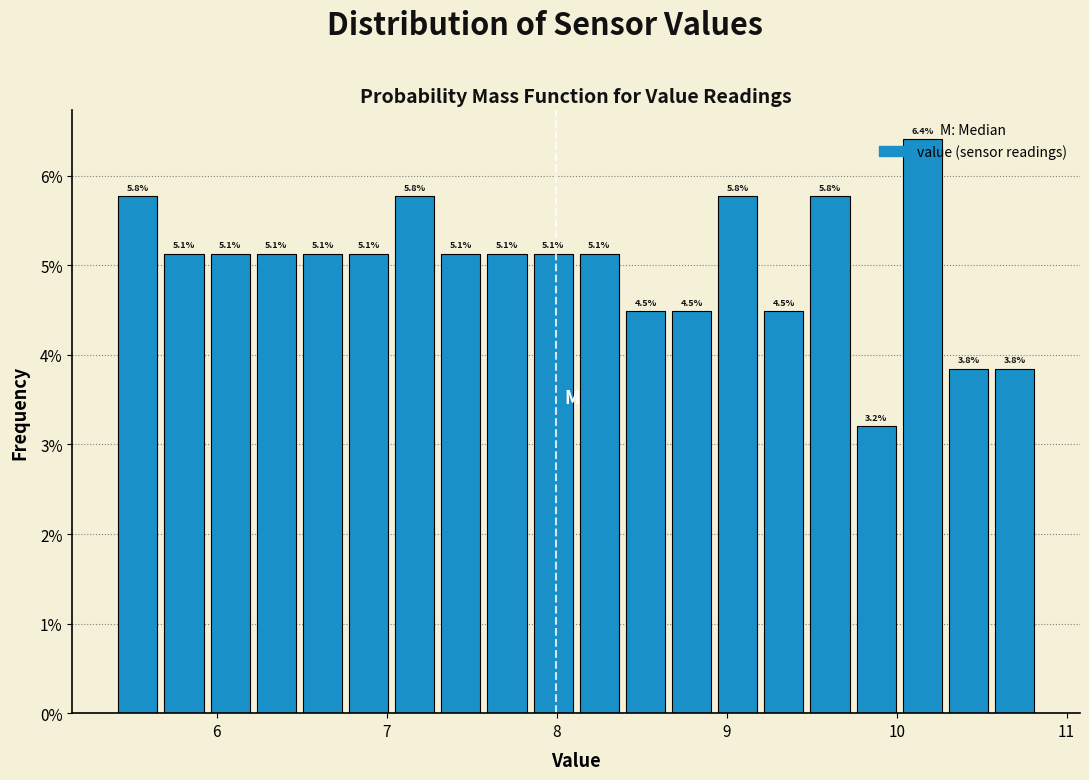

Read against the x-axis, roughly where is the centre of the tallest bar?

10.2